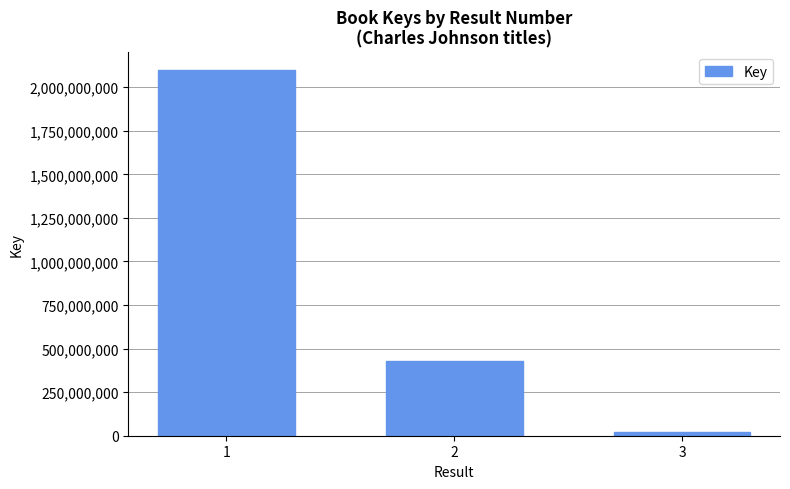

What is the average value?

848876562